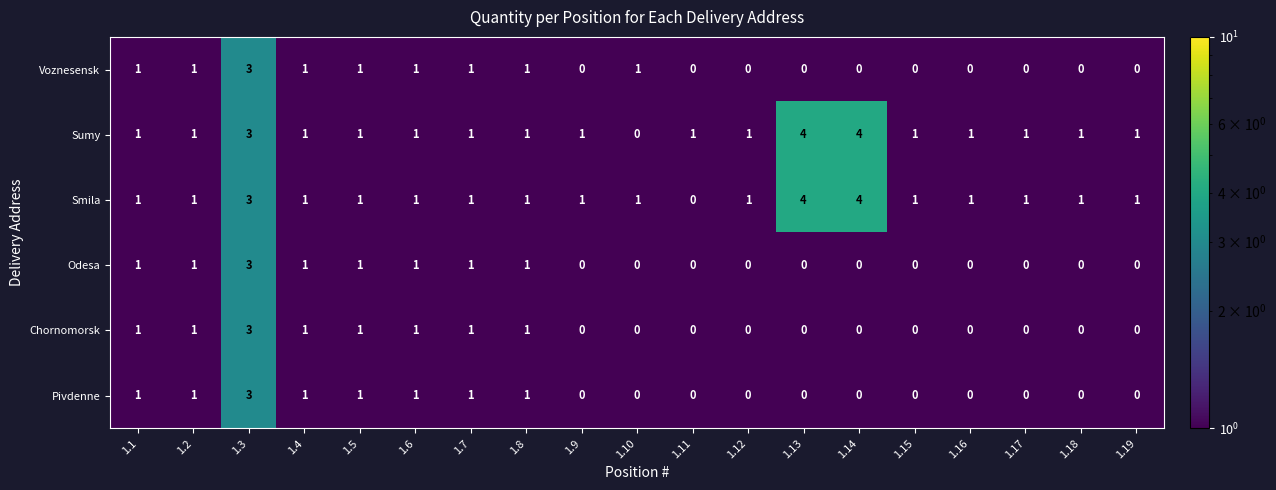

At how many categories does at least one series exceed 2?

3